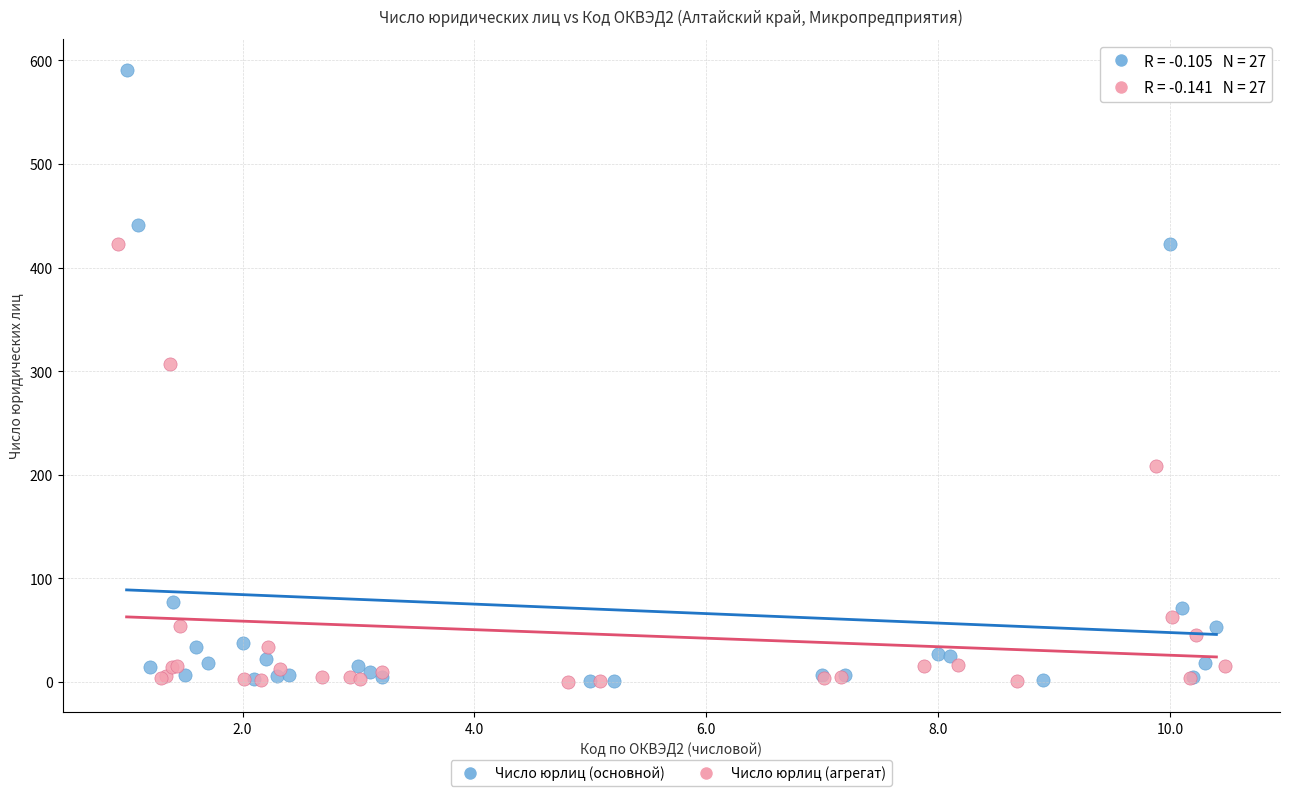

Which series contains the highest Y value?

Число юрлиц (основной)